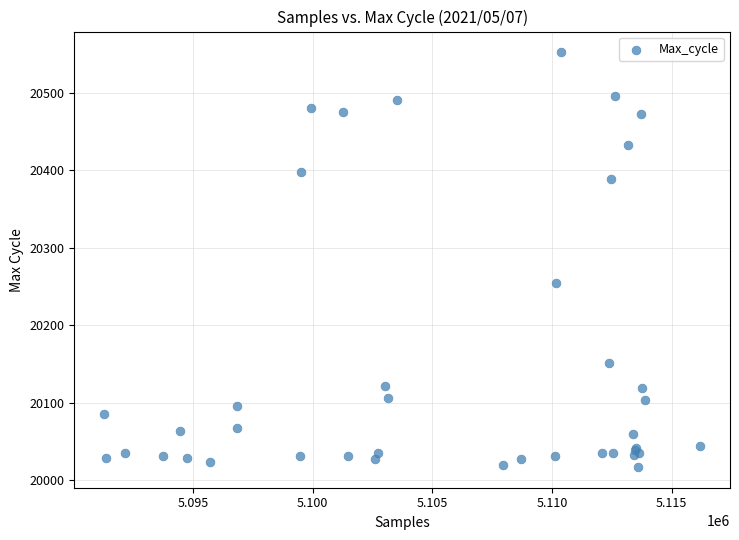

What Y value in the scatter plot is closest to 20284?

20255